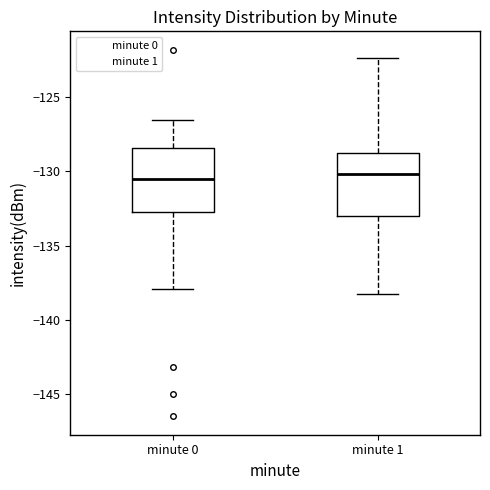

Where does the upper whisker of the box for minute 1 end on the y-axis? The values are not printed on the chart, so give them approximately, as read against the axis.

-122.5